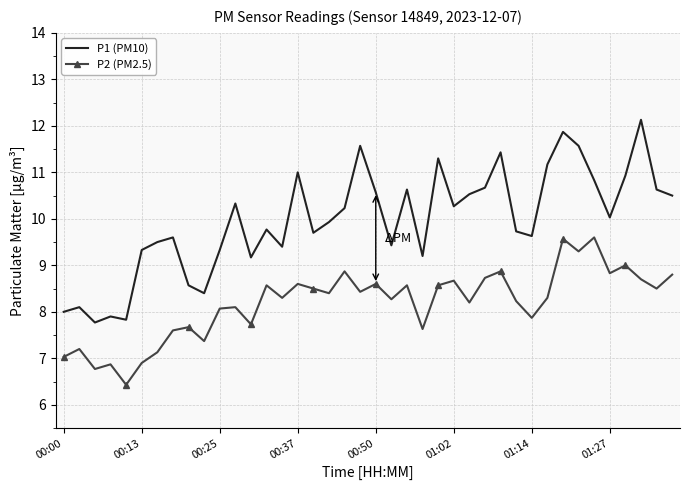

Rank the series by their maximum value, from highest to lowest.

P1 (PM10), P2 (PM2.5)